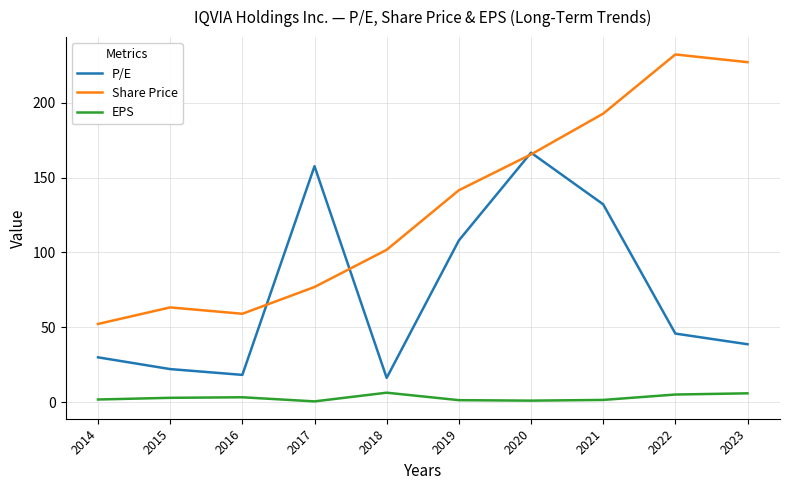

What value does the Share Price series have at 2018?

101.7